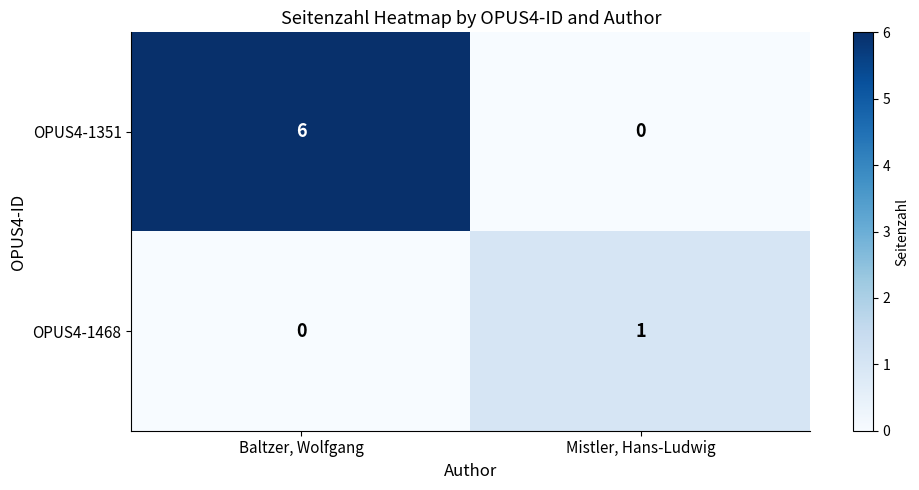

The OPUS4-1468 series shows 0 at Mistler, Hans-Ludwig. True or false?

False